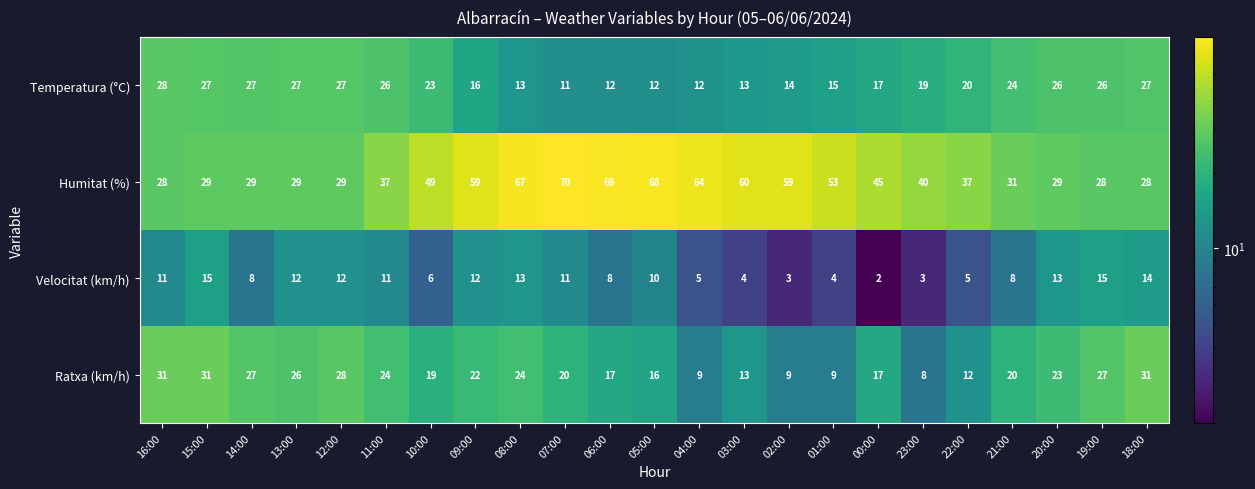

Which series changed the most between 05:00 and 04:00?

Ratxa (km/h)